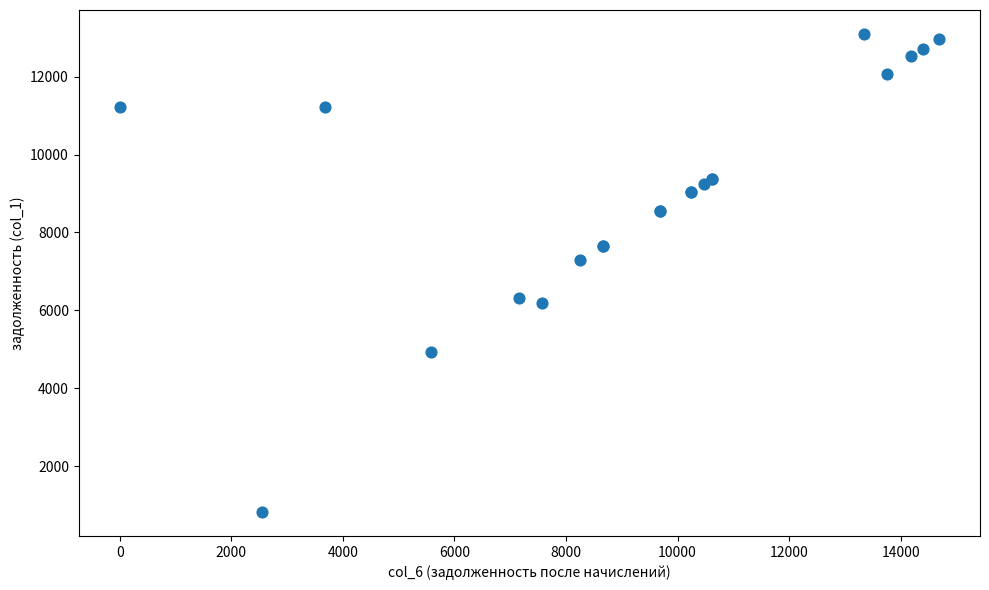

What Y value in the scatter plot is closest to 6958?

7293.1